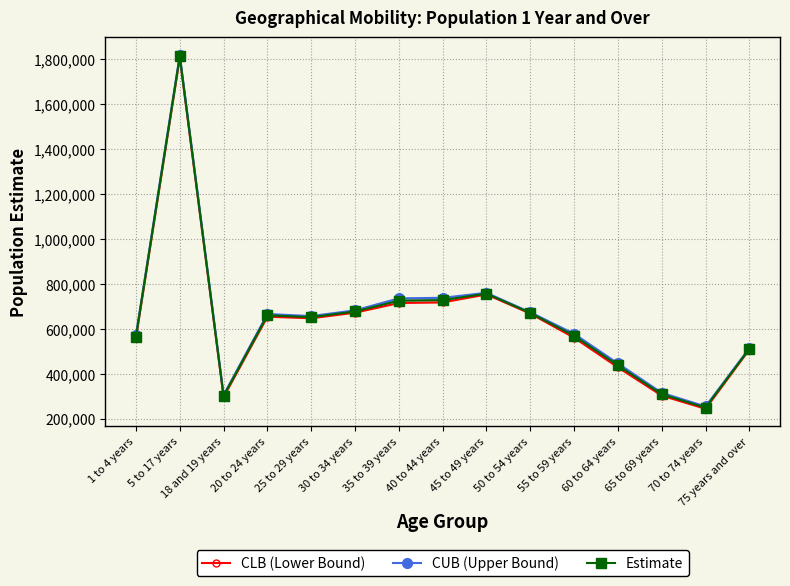

True or false: CUB (Upper Bound) has a value of 1039785 at 30 to 34 years.

False